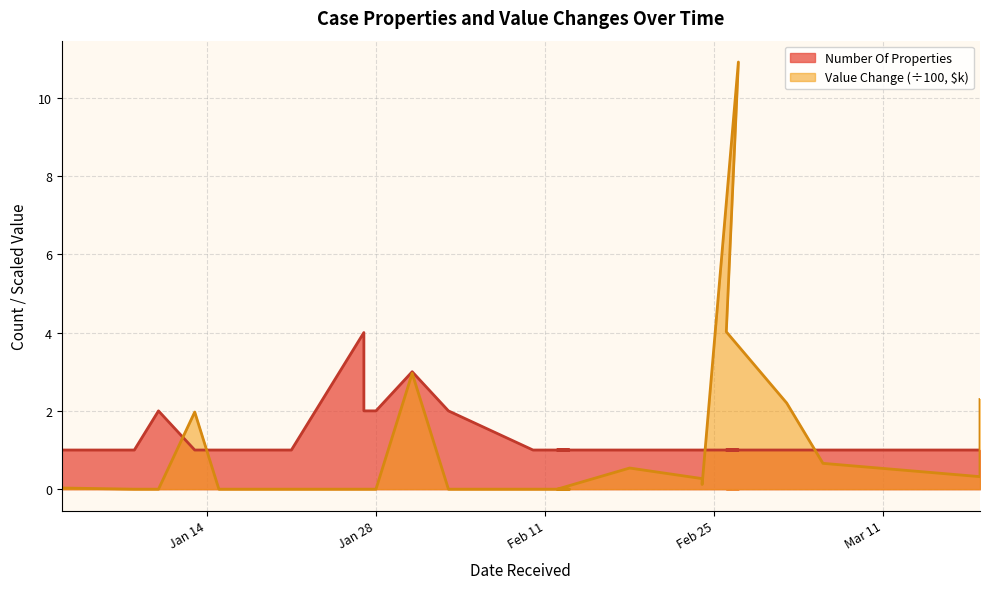

Where is the first local maximum for Number Of Properties?

2025-01-10